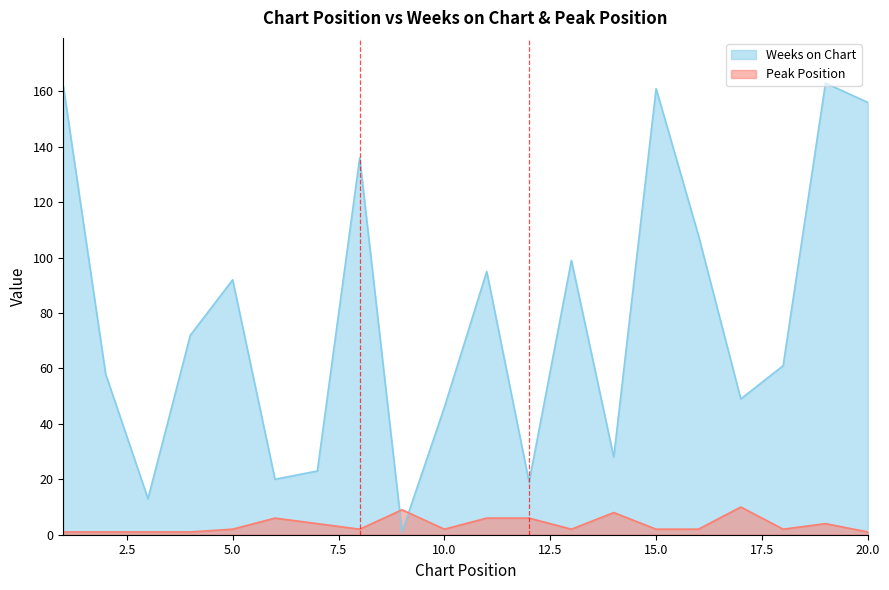

At how many categories does at least one series exceed 50?

12